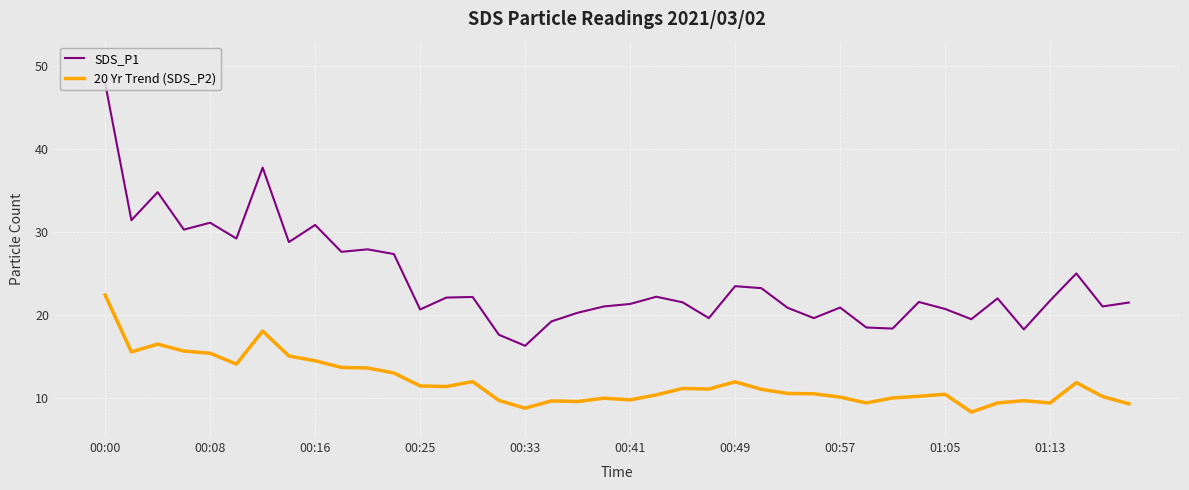

Rank the series by their maximum value, from lowest to highest.

20 Yr Trend (SDS_P2), SDS_P1